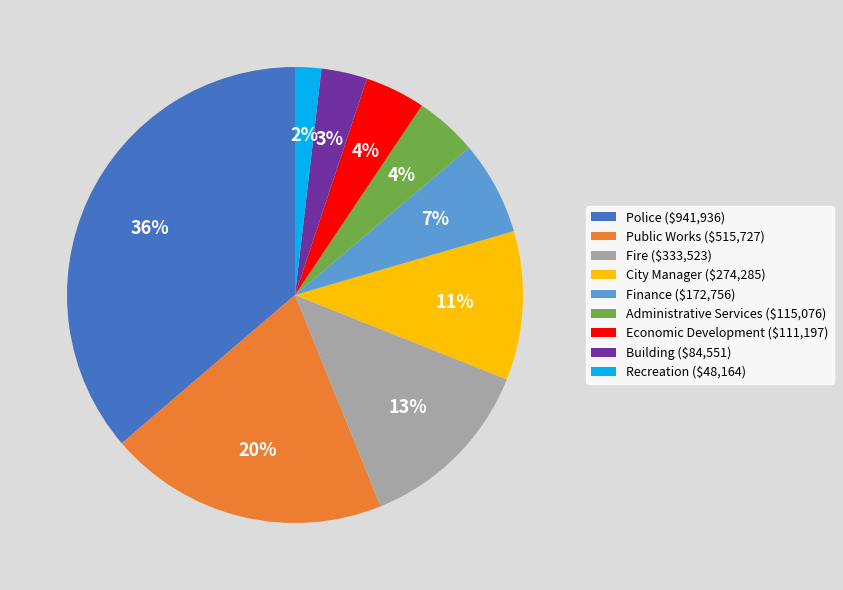

Count the number of slices in the pie.

9